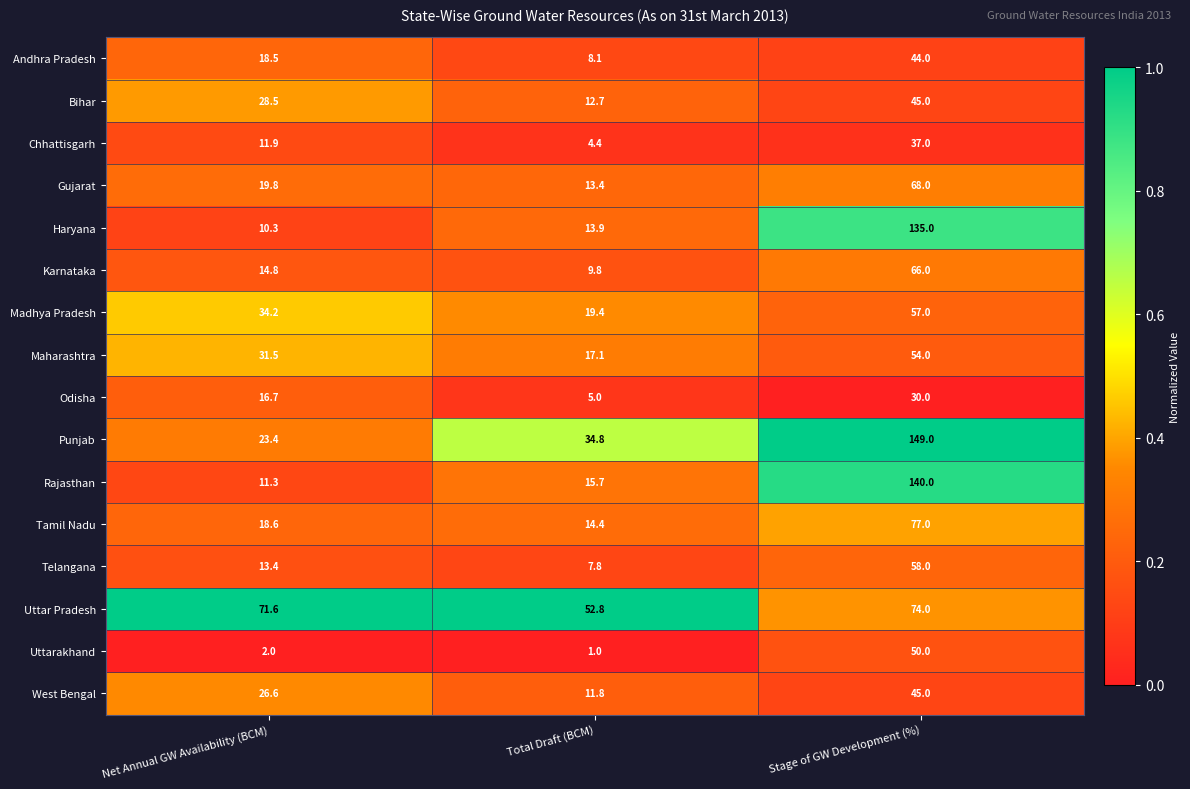

What is the total value across all series at Stage of GW Development (%)?

1129.0